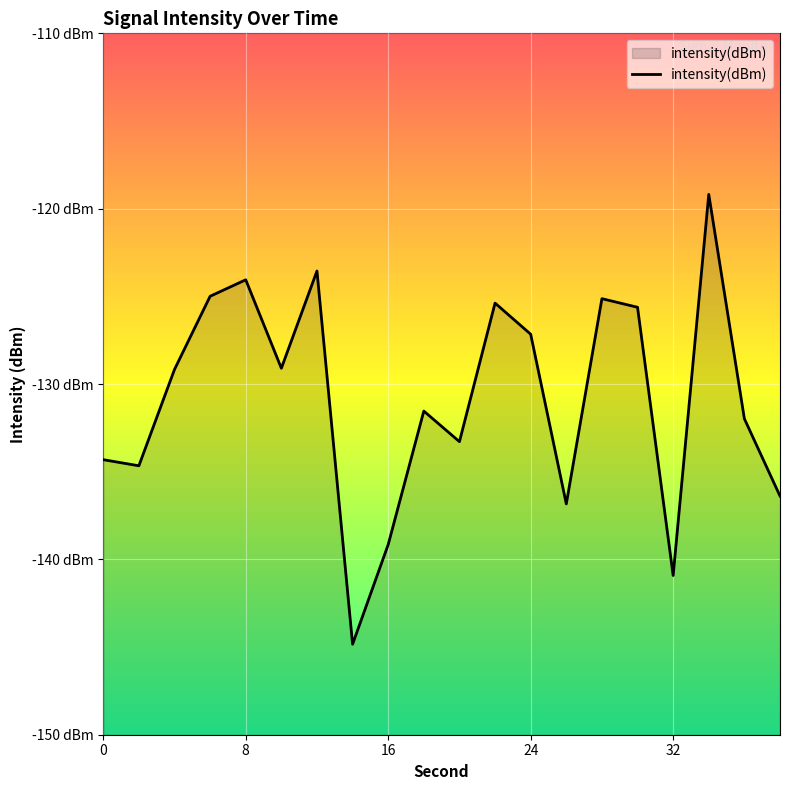

True or false: the data shows -174.1 at 9.

False